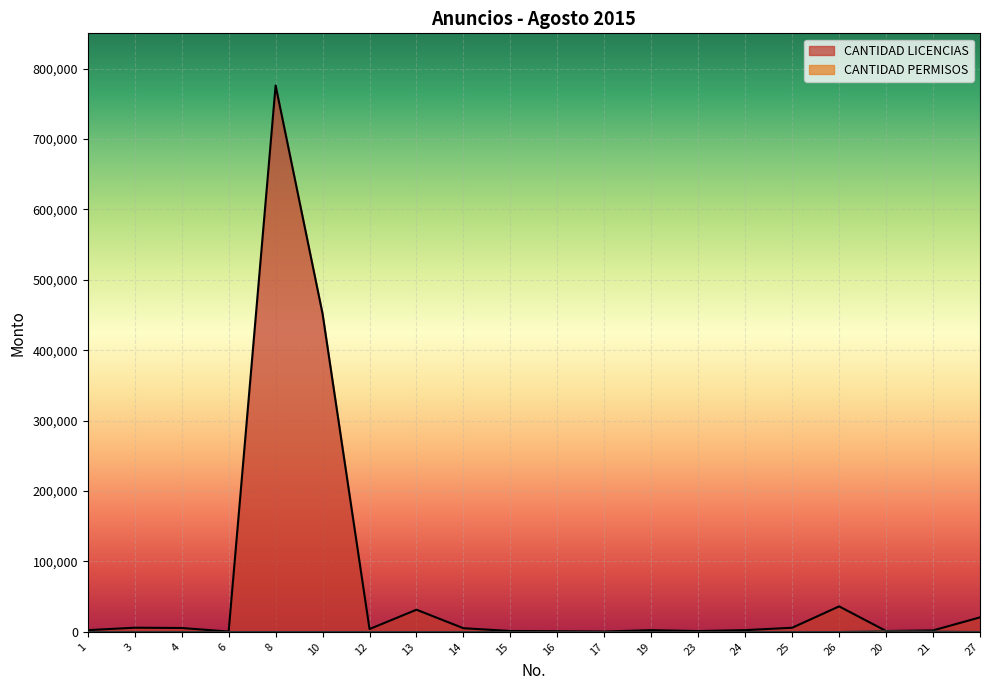

What is the value of the CANTIDAD PERMISOS point at the 18th from the left?

1346